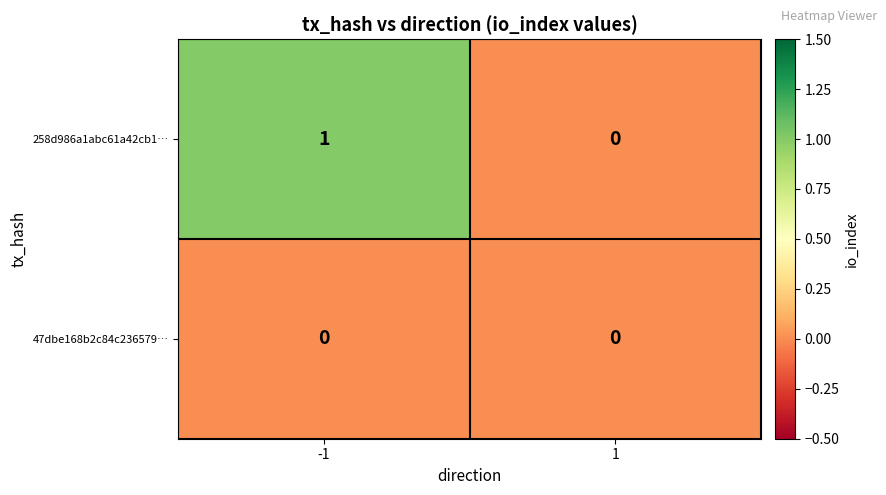

Rank the series by their average value, from lowest to highest.

47dbe168b2c84c236579…, 258d986a1abc61a42cb1…